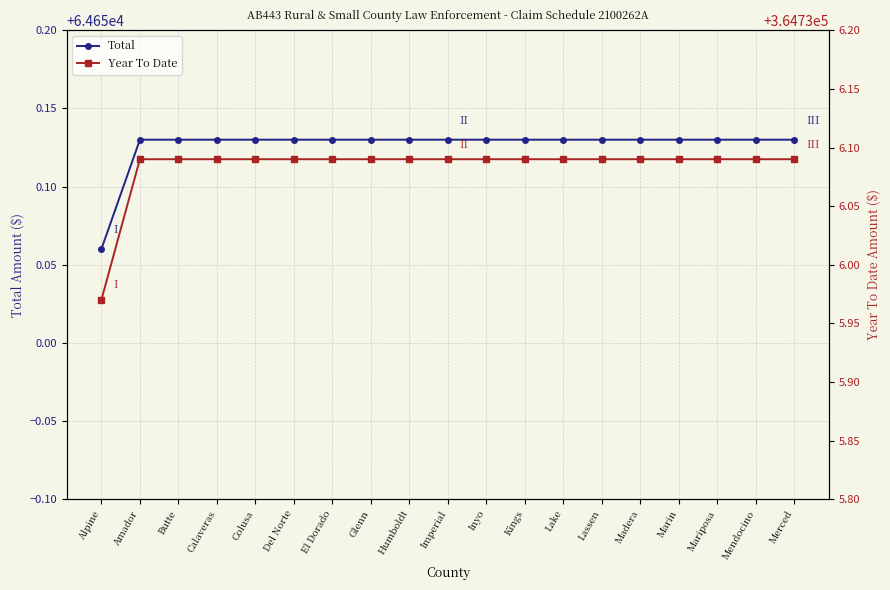

Which series changed the most between Butte and Calaveras?

Total